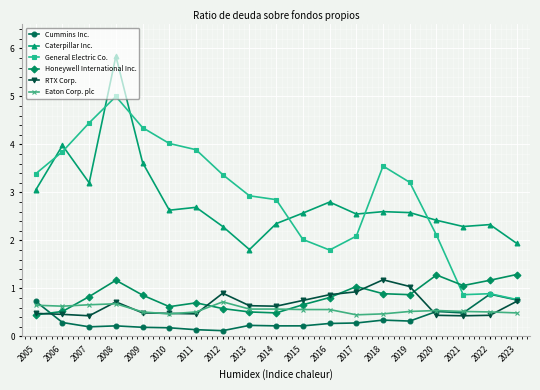

True or false: Eaton Corp. plc has a value of 0.5 at 2011.

True